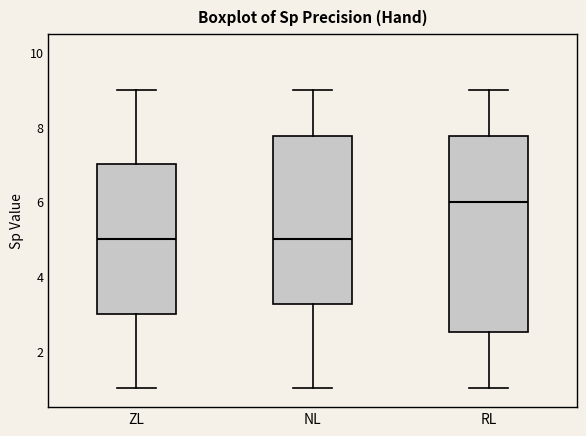

Comparing the boxes themselves (not the whiskers), which one is the tallest?

RL